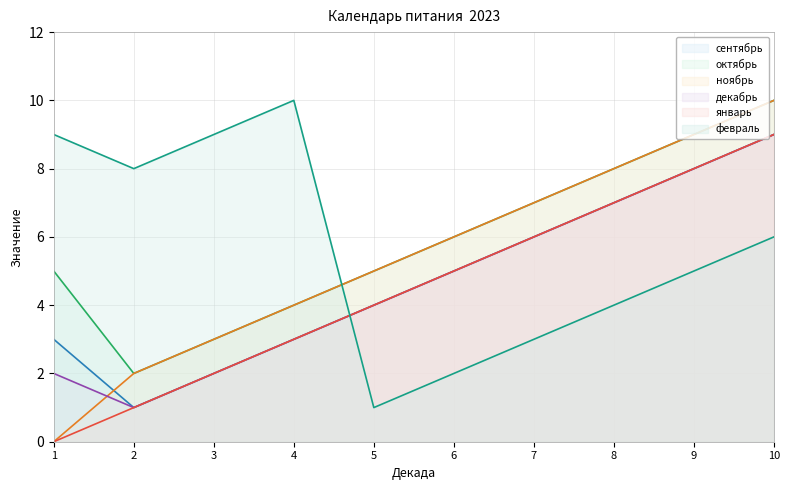

Which has a higher value, 5 or 8?

8